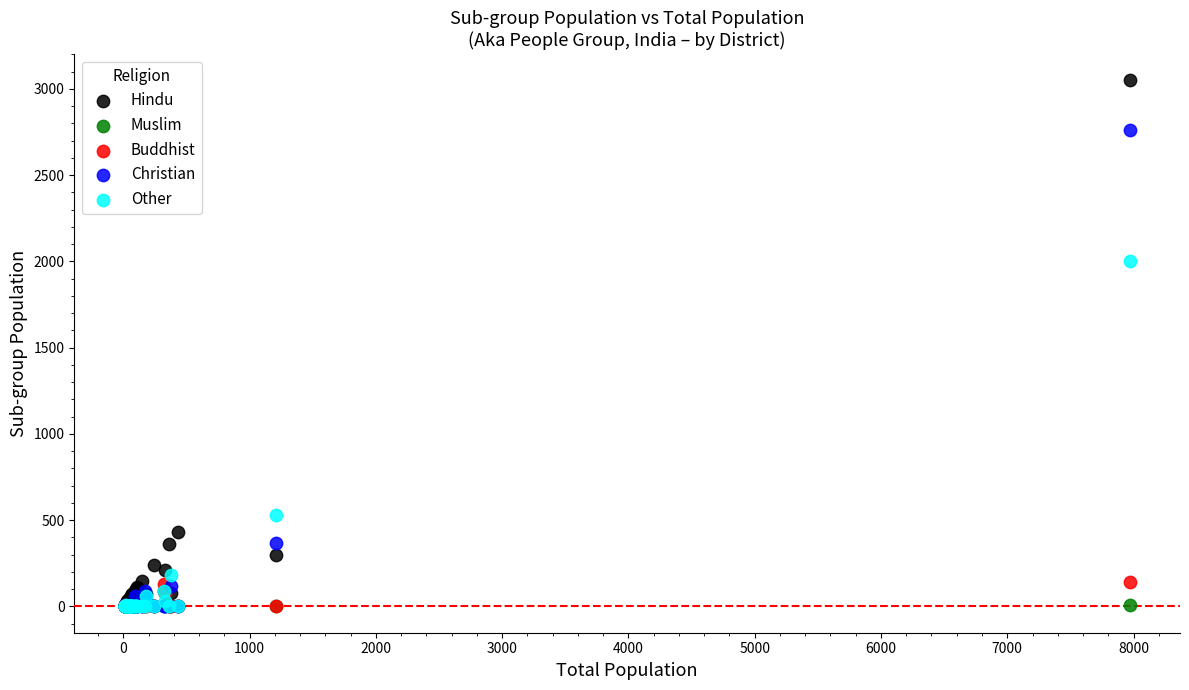

Which series contains the highest Y value?

Hindu